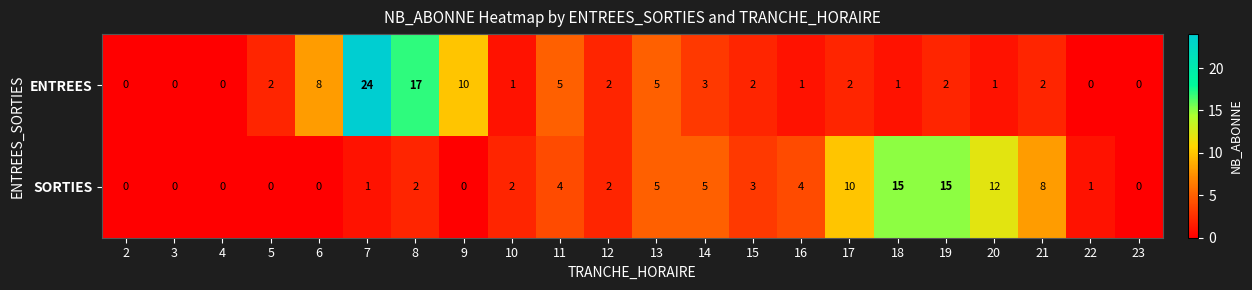

How many data points does each series have?

22